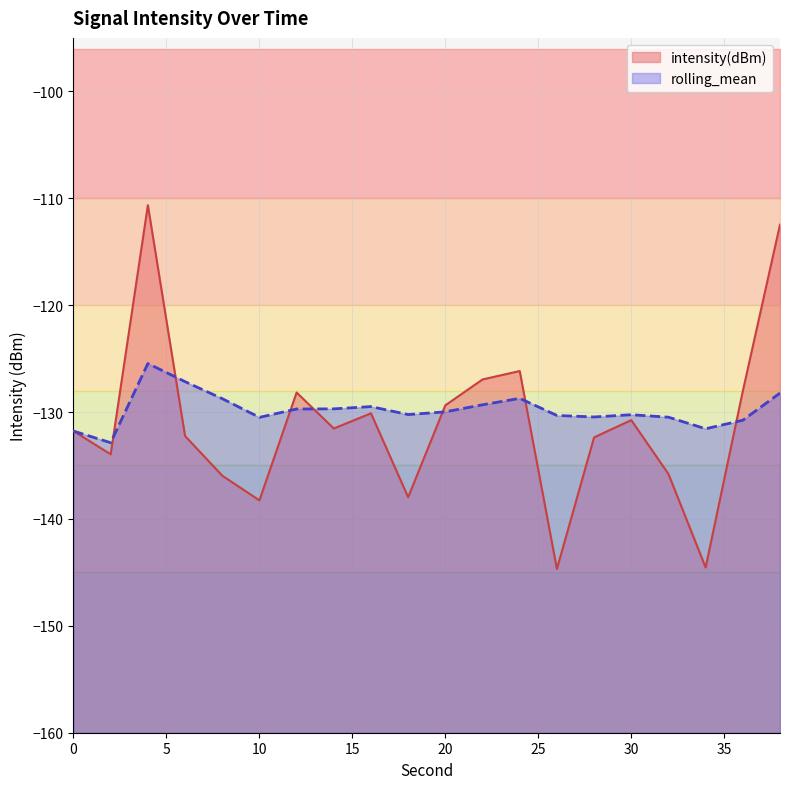

What is the sum of all rolling_mean values?

-2595.8